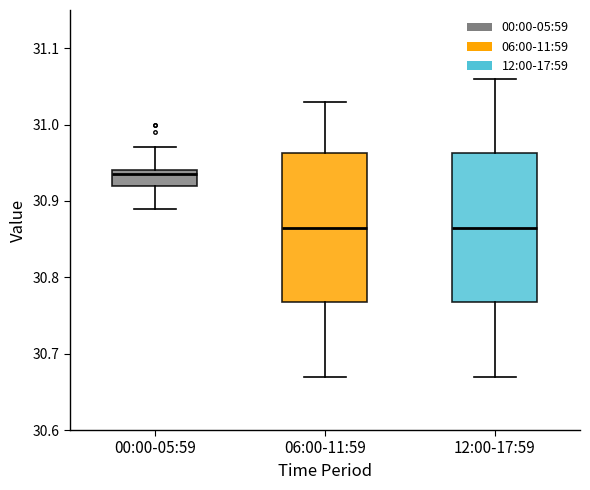

Reading left to right, read every box against the y-axis: the position of its median line, the range the box covers, and the ends of its whiskers. The values are not printed on the chart, so give them approximately, as read against the axis.

00:00-05:59: median 30.94 (just below the box's upper edge), box 30.92 to 30.94, whiskers 30.89 to 30.97
06:00-11:59: median 30.87, box 30.77 to 30.96, whiskers 30.67 to 31.03
12:00-17:59: median 30.87, box 30.77 to 30.96, whiskers 30.67 to 31.06